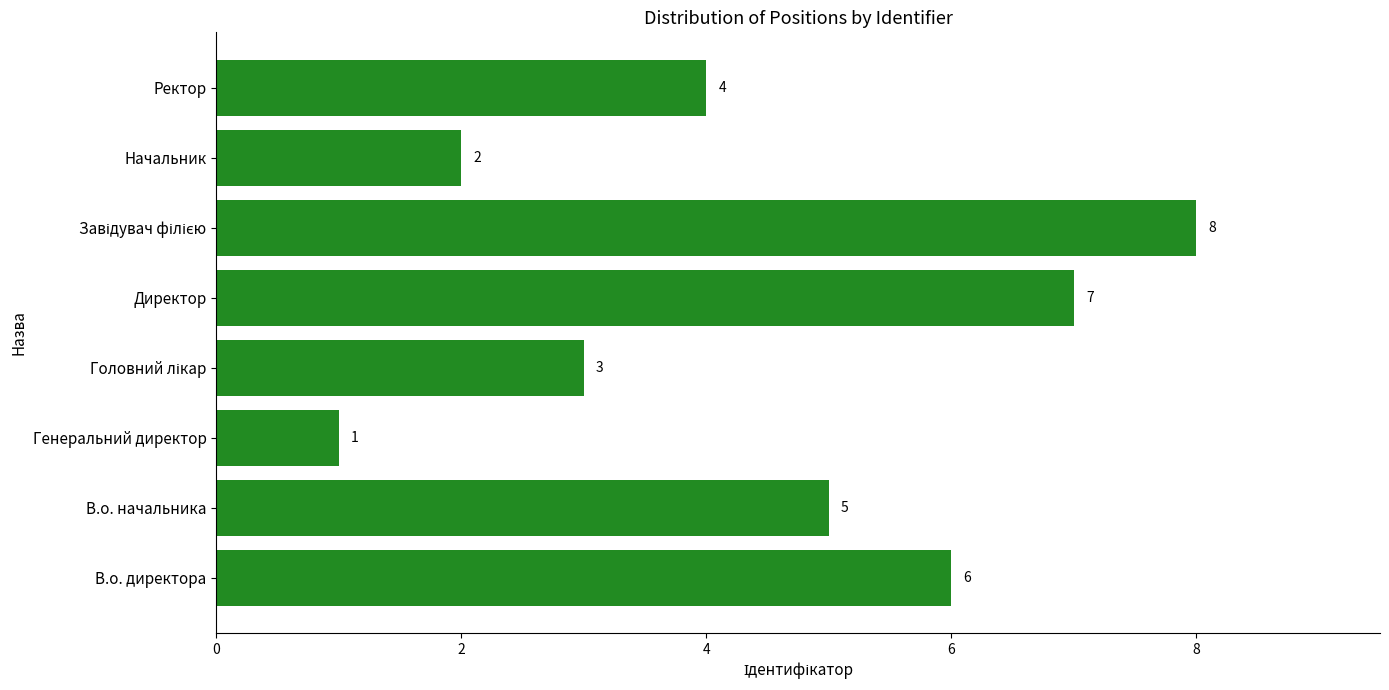

The value at В.о. начальника is 5. True or false?

True